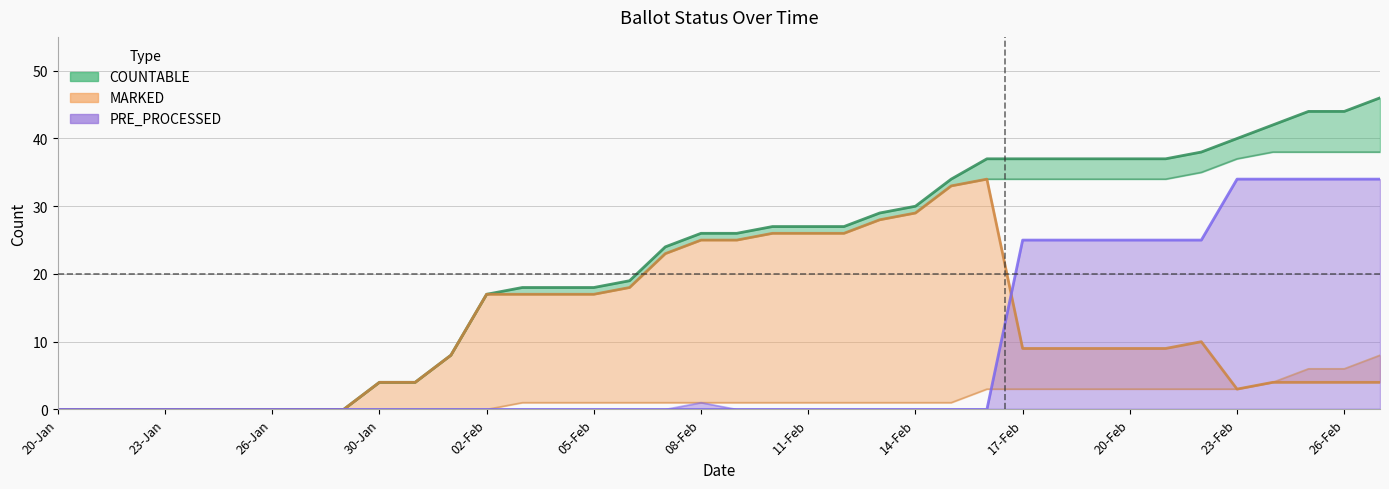

Reading left to right, what are all the values shown in this chart?

COUNTABLE: 20-Jan=0	21-Jan=0	22-Jan=0	23-Jan=0	24-Jan=0	25-Jan=0	26-Jan=0	27-Jan=0	29-Jan=0	30-Jan=4	31-Jan=4	01-Feb=8	02-Feb=17	03-Feb=18	04-Feb=18	05-Feb=18	06-Feb=19	07-Feb=24	08-Feb=26	09-Feb=26	10-Feb=27	11-Feb=27	12-Feb=27	13-Feb=29	14-Feb=30	15-Feb=34	16-Feb=37	17-Feb=37	18-Feb=37	19-Feb=37	20-Feb=37	21-Feb=37	22-Feb=38	23-Feb=40	24-Feb=42	25-Feb=44	26-Feb=44	27-Feb=46
MAIL_IN: 20-Jan=0	21-Jan=0	22-Jan=0	23-Jan=0	24-Jan=0	25-Jan=0	26-Jan=0	27-Jan=0	29-Jan=0	30-Jan=4	31-Jan=4	01-Feb=8	02-Feb=17	03-Feb=17	04-Feb=17	05-Feb=17	06-Feb=18	07-Feb=23	08-Feb=25	09-Feb=25	10-Feb=26	11-Feb=26	12-Feb=26	13-Feb=28	14-Feb=29	15-Feb=33	16-Feb=34	17-Feb=34	18-Feb=34	19-Feb=34	20-Feb=34	21-Feb=34	22-Feb=35	23-Feb=37	24-Feb=38	25-Feb=38	26-Feb=38	27-Feb=38
MARKED: 20-Jan=0	21-Jan=0	22-Jan=0	23-Jan=0	24-Jan=0	25-Jan=0	26-Jan=0	27-Jan=0	29-Jan=0	30-Jan=4	31-Jan=4	01-Feb=8	02-Feb=17	03-Feb=17	04-Feb=17	05-Feb=17	06-Feb=18	07-Feb=23	08-Feb=25	09-Feb=25	10-Feb=26	11-Feb=26	12-Feb=26	13-Feb=28	14-Feb=29	15-Feb=33	16-Feb=34	17-Feb=9	18-Feb=9	19-Feb=9	20-Feb=9	21-Feb=9	22-Feb=10	23-Feb=3	24-Feb=4	25-Feb=4	26-Feb=4	27-Feb=4
ON_MACHINE: 20-Jan=0	21-Jan=0	22-Jan=0	23-Jan=0	24-Jan=0	25-Jan=0	26-Jan=0	27-Jan=0	29-Jan=0	30-Jan=0	31-Jan=0	01-Feb=0	02-Feb=0	03-Feb=1	04-Feb=1	05-Feb=1	06-Feb=1	07-Feb=1	08-Feb=1	09-Feb=1	10-Feb=1	11-Feb=1	12-Feb=1	13-Feb=1	14-Feb=1	15-Feb=1	16-Feb=3	17-Feb=3	18-Feb=3	19-Feb=3	20-Feb=3	21-Feb=3	22-Feb=3	23-Feb=3	24-Feb=4	25-Feb=6	26-Feb=6	27-Feb=8
PRE_PROCESSED: 20-Jan=0	21-Jan=0	22-Jan=0	23-Jan=0	24-Jan=0	25-Jan=0	26-Jan=0	27-Jan=0	29-Jan=0	30-Jan=0	31-Jan=0	01-Feb=0	02-Feb=0	03-Feb=0	04-Feb=0	05-Feb=0	06-Feb=0	07-Feb=0	08-Feb=0	09-Feb=0	10-Feb=0	11-Feb=0	12-Feb=0	13-Feb=0	14-Feb=0	15-Feb=0	16-Feb=0	17-Feb=25	18-Feb=25	19-Feb=25	20-Feb=25	21-Feb=25	22-Feb=25	23-Feb=34	24-Feb=34	25-Feb=34	26-Feb=34	27-Feb=34
DELETED: 20-Jan=0	21-Jan=0	22-Jan=0	23-Jan=0	24-Jan=0	25-Jan=0	26-Jan=0	27-Jan=0	29-Jan=0	30-Jan=0	31-Jan=0	01-Feb=0	02-Feb=0	03-Feb=0	04-Feb=0	05-Feb=0	06-Feb=0	07-Feb=0	08-Feb=1	09-Feb=0	10-Feb=0	11-Feb=0	12-Feb=0	13-Feb=0	14-Feb=0	15-Feb=0	16-Feb=0	17-Feb=0	18-Feb=0	19-Feb=0	20-Feb=0	21-Feb=0	22-Feb=0	23-Feb=0	24-Feb=0	25-Feb=0	26-Feb=0	27-Feb=0